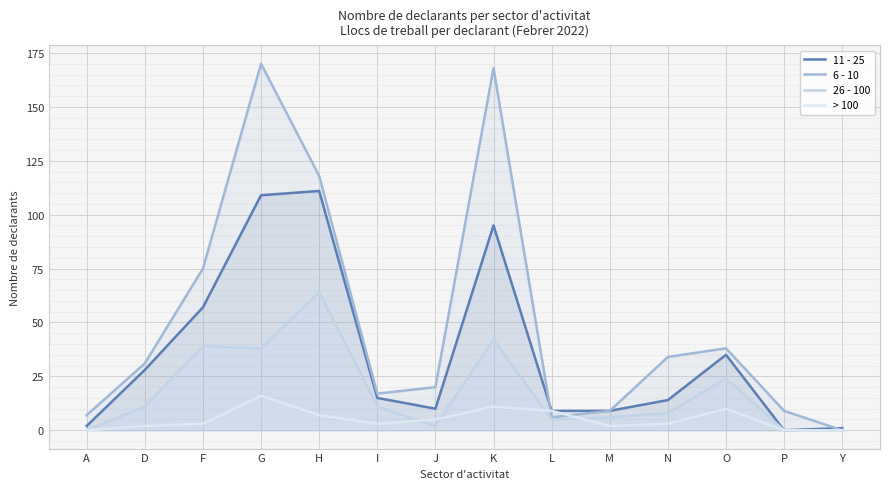

Where is > 100 nearest to the value 8?

H